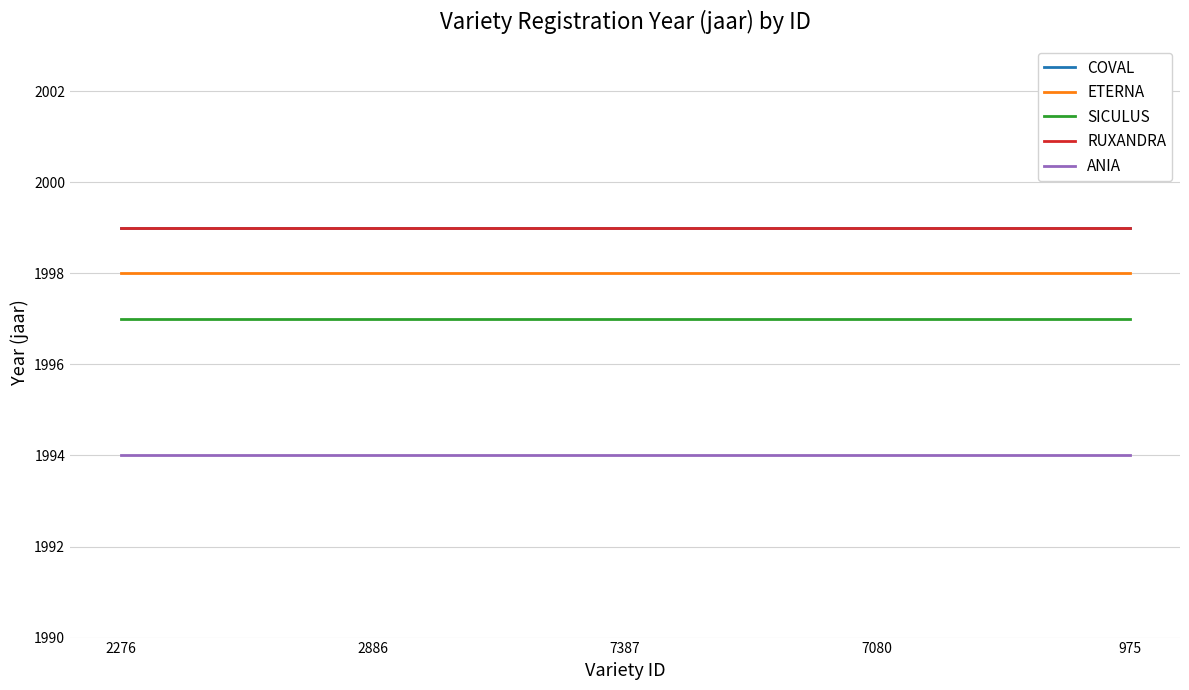

Does the chart have visible grid lines?

Yes